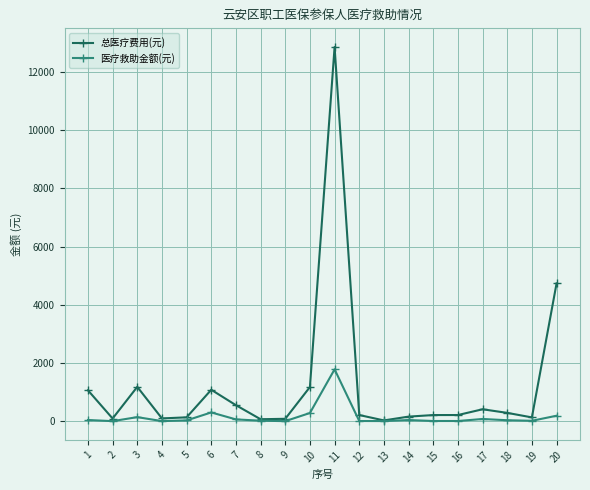

What is the value of the 总医疗费用(元) point at the 9th from the left?

84.3